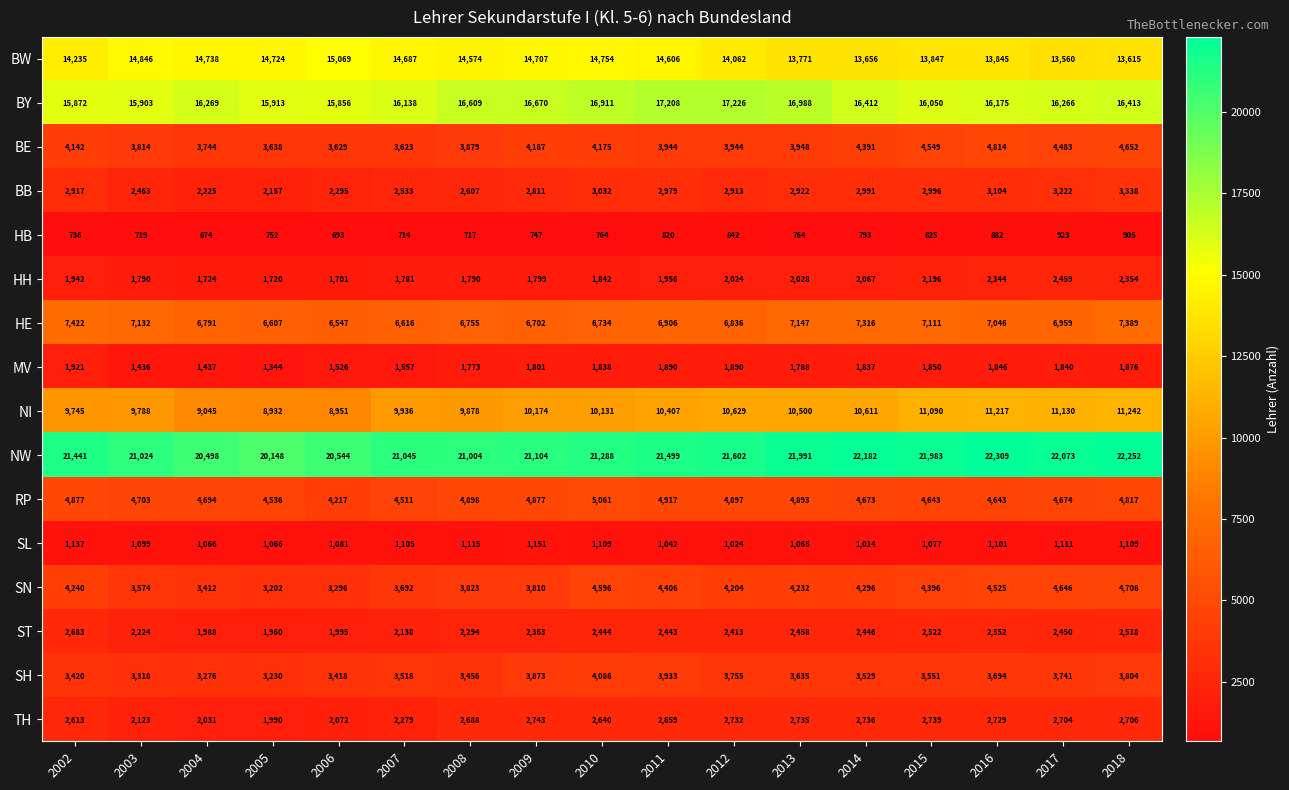

At which label is MV closest to 1632?

2007